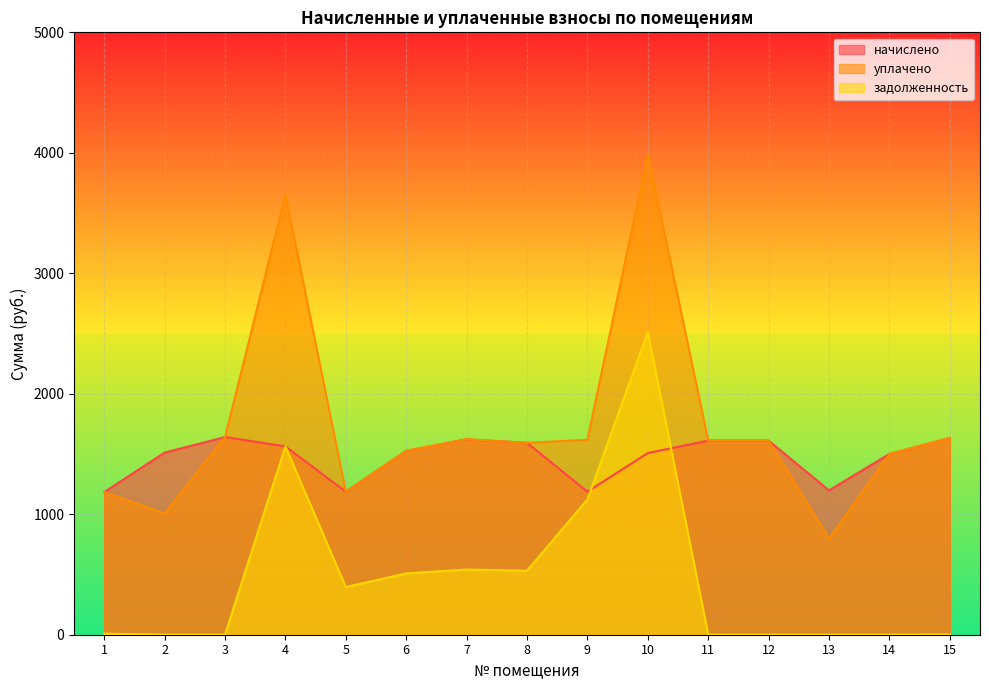

Reading right to left, what are all the values shown in this chart?

начислено: 15=1633.3	14=1500.6	13=1198.3	12=1611.2	11=1611.2	10=1508.0	9=1187.2	8=1592.8	7=1622.3	6=1526.4	5=1187.2	4=1563.3	3=1640.7	2=1511.7	1=1183.5
уплачено: 15=1633.0	14=1500.6	13=798.9	12=1611.2	11=1611.2	10=3987.9	9=1618.0	8=1592.8	7=1622.3	6=1526.4	5=1187.2	4=3650.7	3=1640.7	2=1007.8	1=1183.5
задолженность: 15=1.8	14=0.0	13=0.0	12=0.0	11=0.0	10=2513.3	9=1123.1	8=530.9	7=540.8	6=508.8	5=395.8	4=1563.3	3=0.0	2=0.0	1=8.7